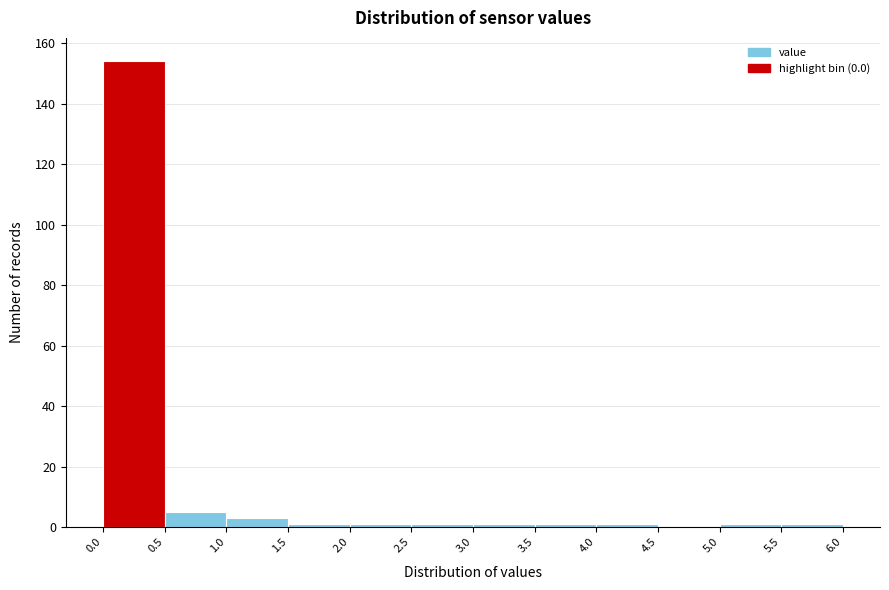

Over which range of the x-axis is the bar tallest?

0.0 to 0.5